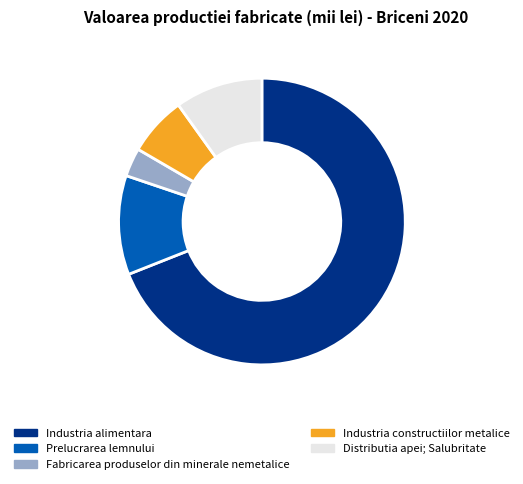

Approximately how many times larger is the value at Distributia apei; Salubritate compared to Prelucrarea lemnului?

0.9